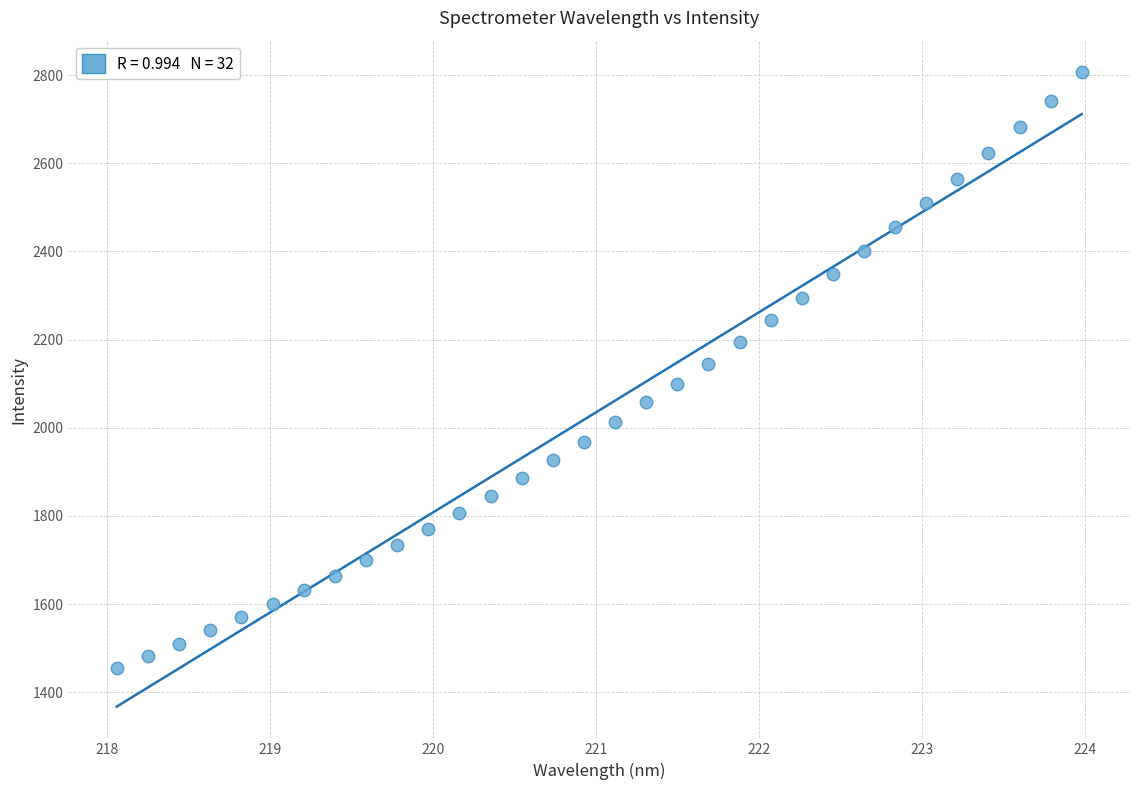

What is the range of X values (max minus min)?

5.9